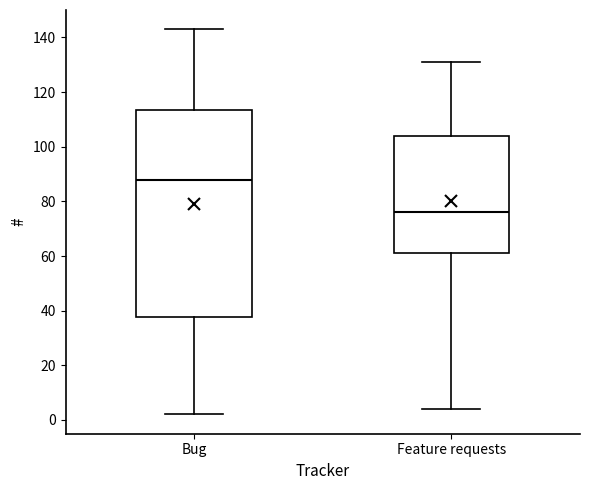

Reading left to right, transcribe this box plot: for each box, give where its median line is, the range the box spans, and where its two whiskers end, as read against the y-axis. The values are not printed on the chart, so give them approximately, as read against the axis.

Bug: median 88, box 38 to 114, whiskers 2 to 144
Feature requests: median 76, box 62 to 104, whiskers 4 to 132